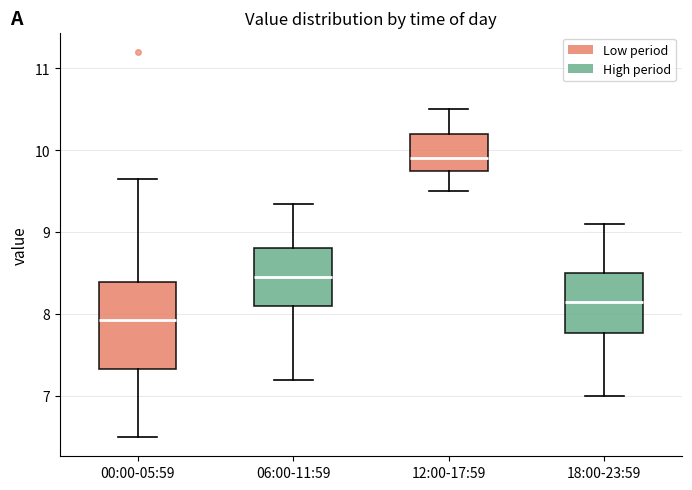

Comparing the boxes themselves (not the whiskers), which one is the tallest?

00:00-05:59